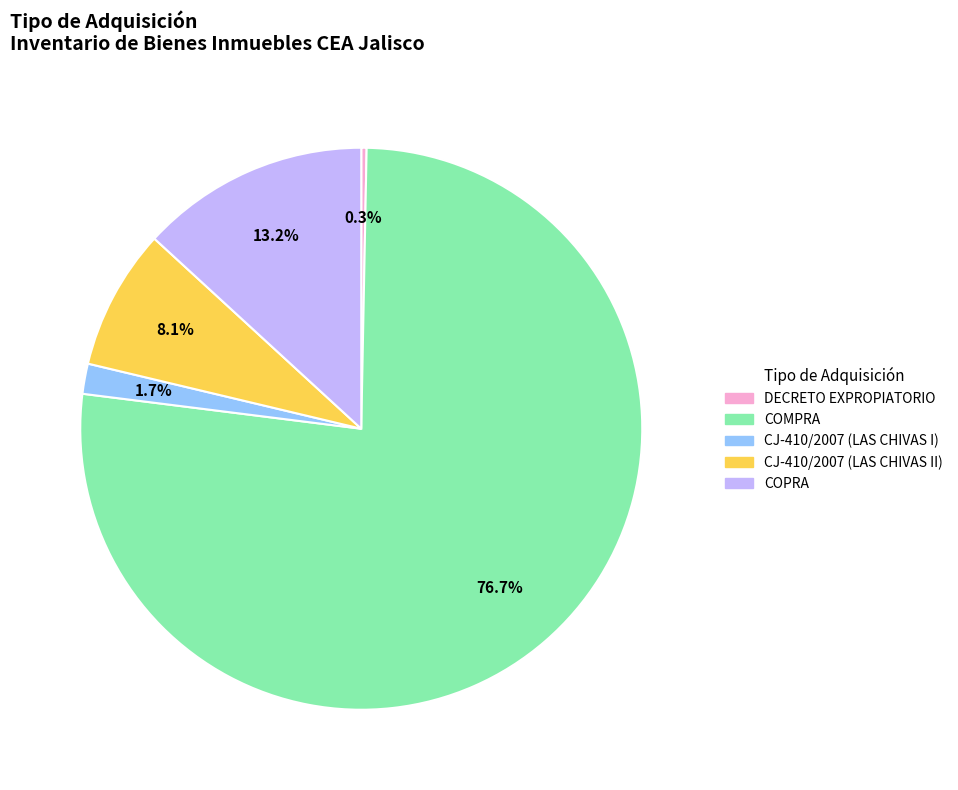

Count the number of slices in the pie.

5